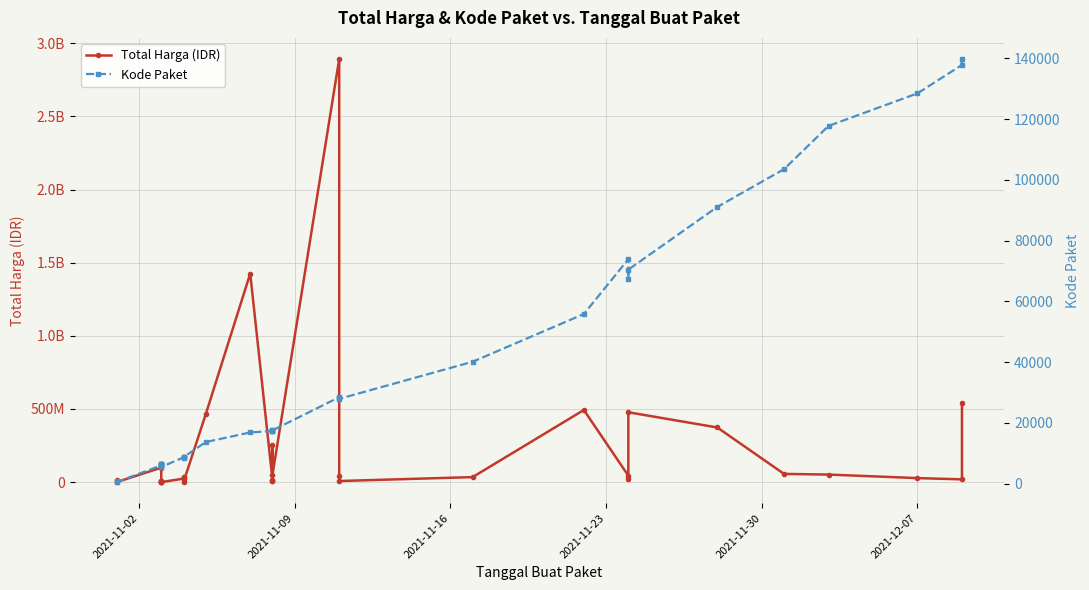

What is the difference between the second highest and second lowest values in the Kode Paket series?

137201